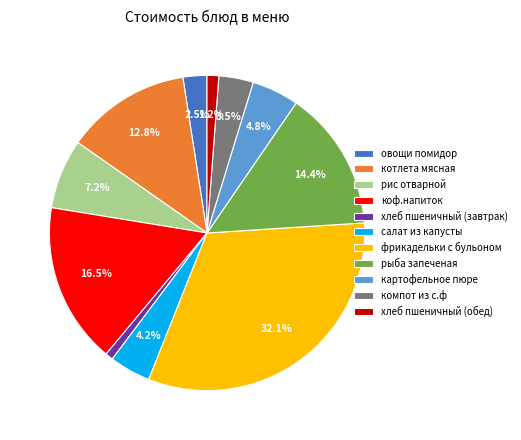

What is the largest slice in the pie chart?

фрикадельки с бульоном